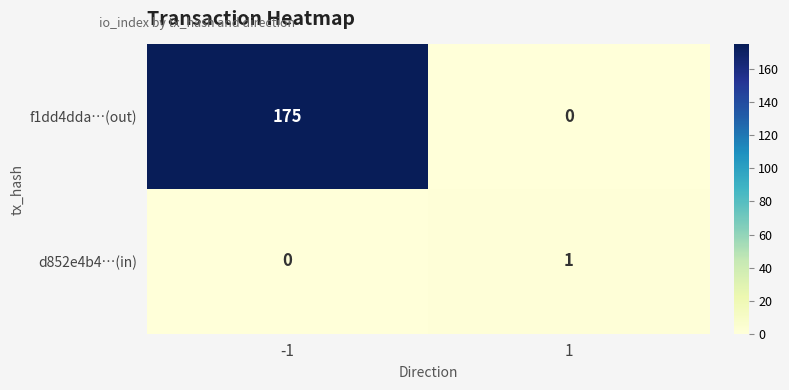

Which series has the largest total across all categories?

f1dd4dda…(out)